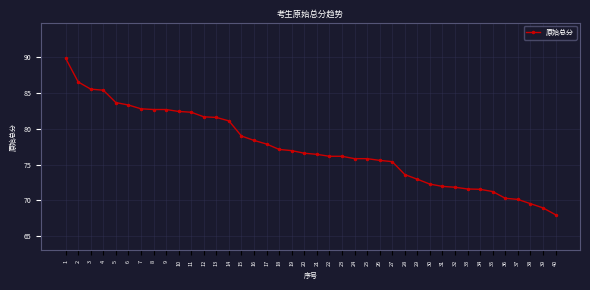

What is the sum of all values?

3093.3